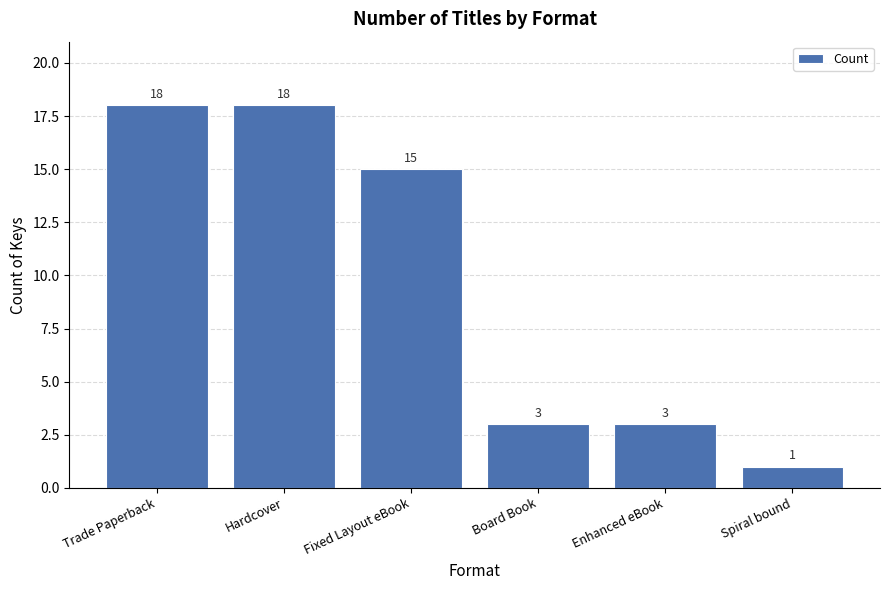

What is the maximum value shown in the chart?

18